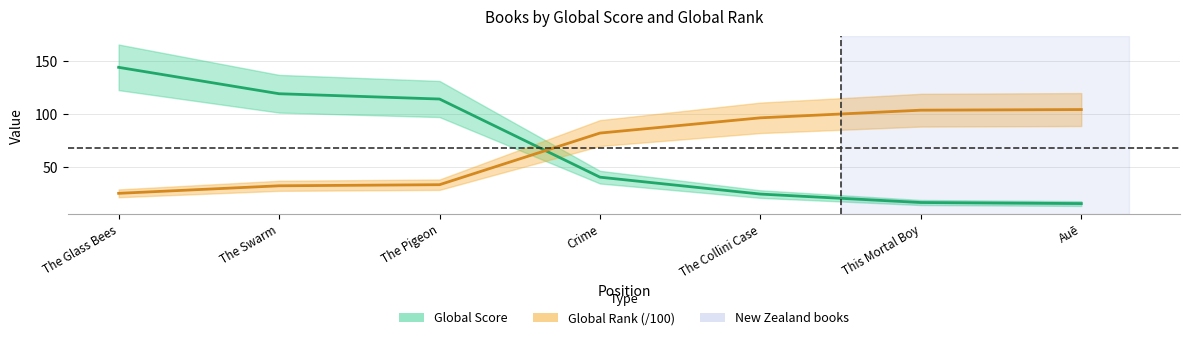

List the series in order of their overall mean, lowest first.

Global Score, Global Rank (/100)